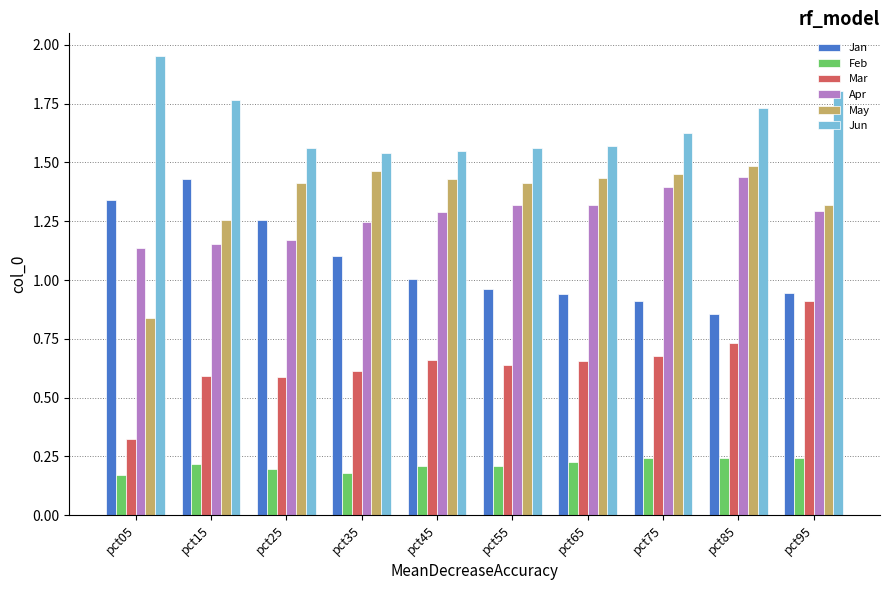

What is the difference between the maximum and second lowest values in the Jan series?

0.5